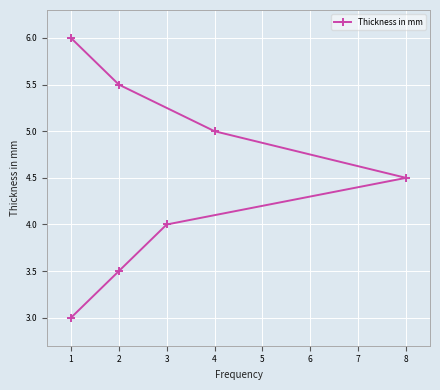

What is the ratio of the value at 1 to the value at 4?

0.6